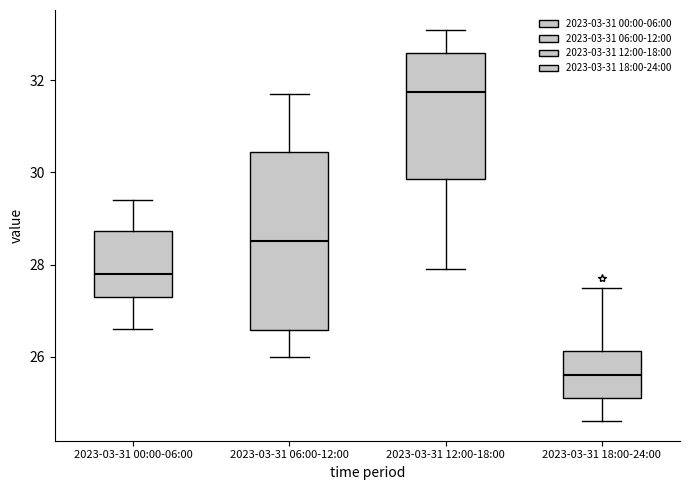

Which box's median line is the highest?

2023-03-31 12:00-18:00